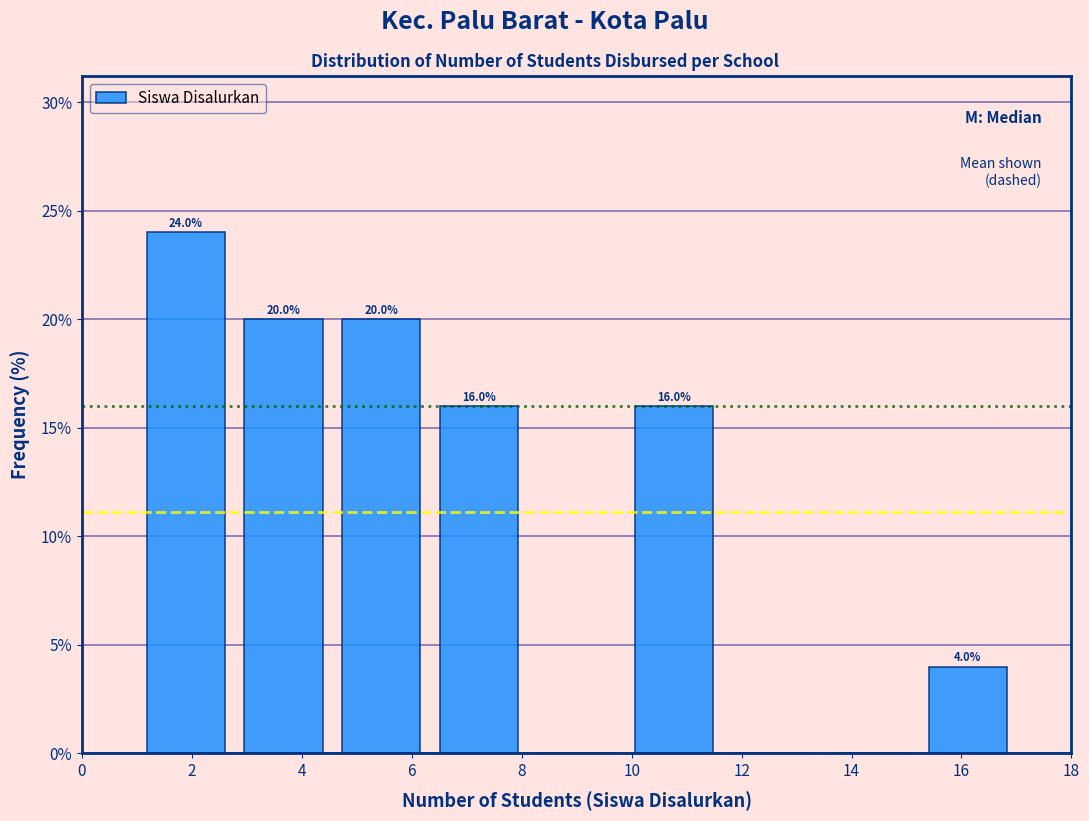

Over which range of the x-axis is the bar tallest?

1.0 to 2.8